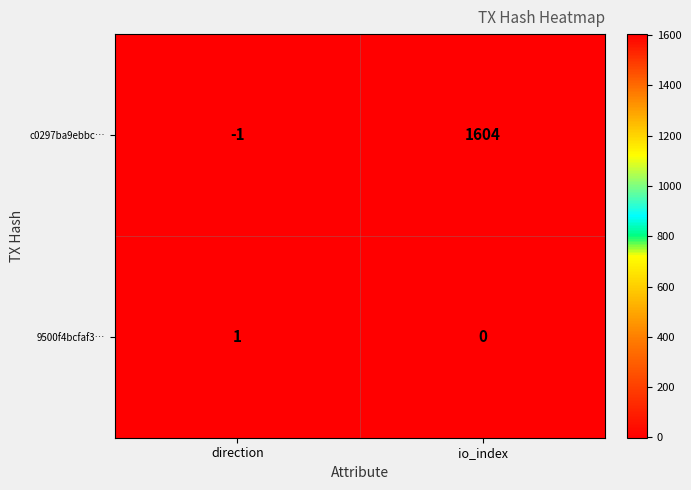

At which label is 9500f4bcfaf3… closest to 0?

io_index